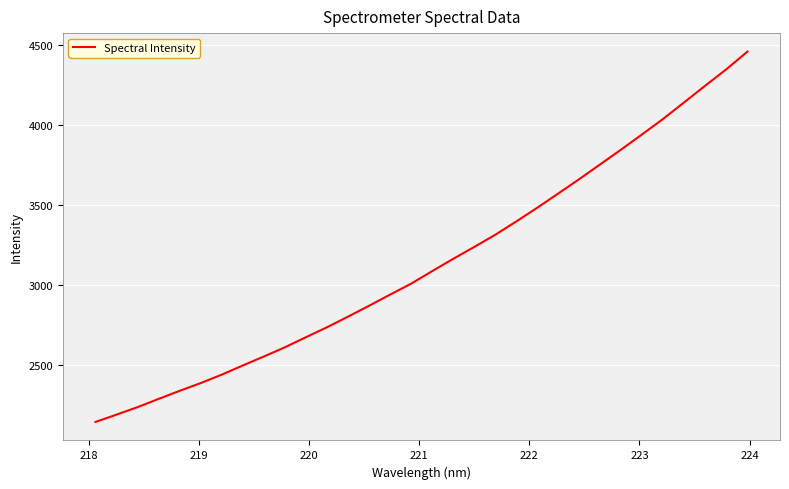

What is the greatest value displayed?

4455.7